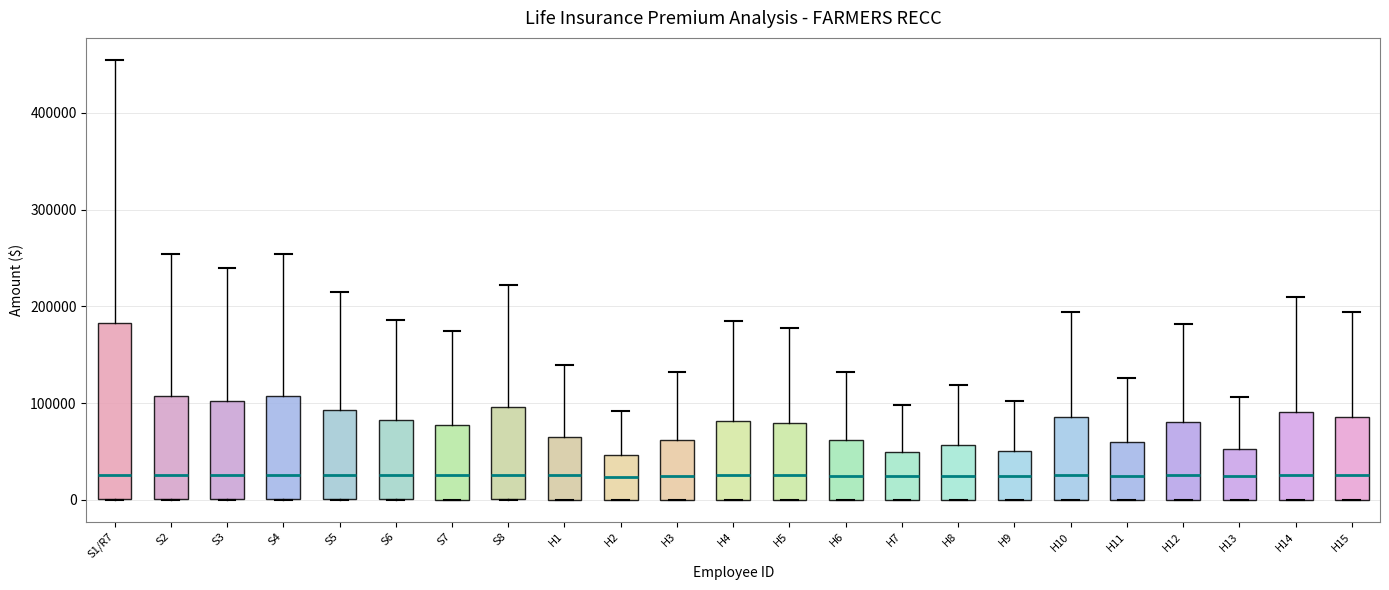

Where is the lower edge of the box for H1 on the y-axis? The values are not printed on the chart, so give them approximately, as read against the axis.

0